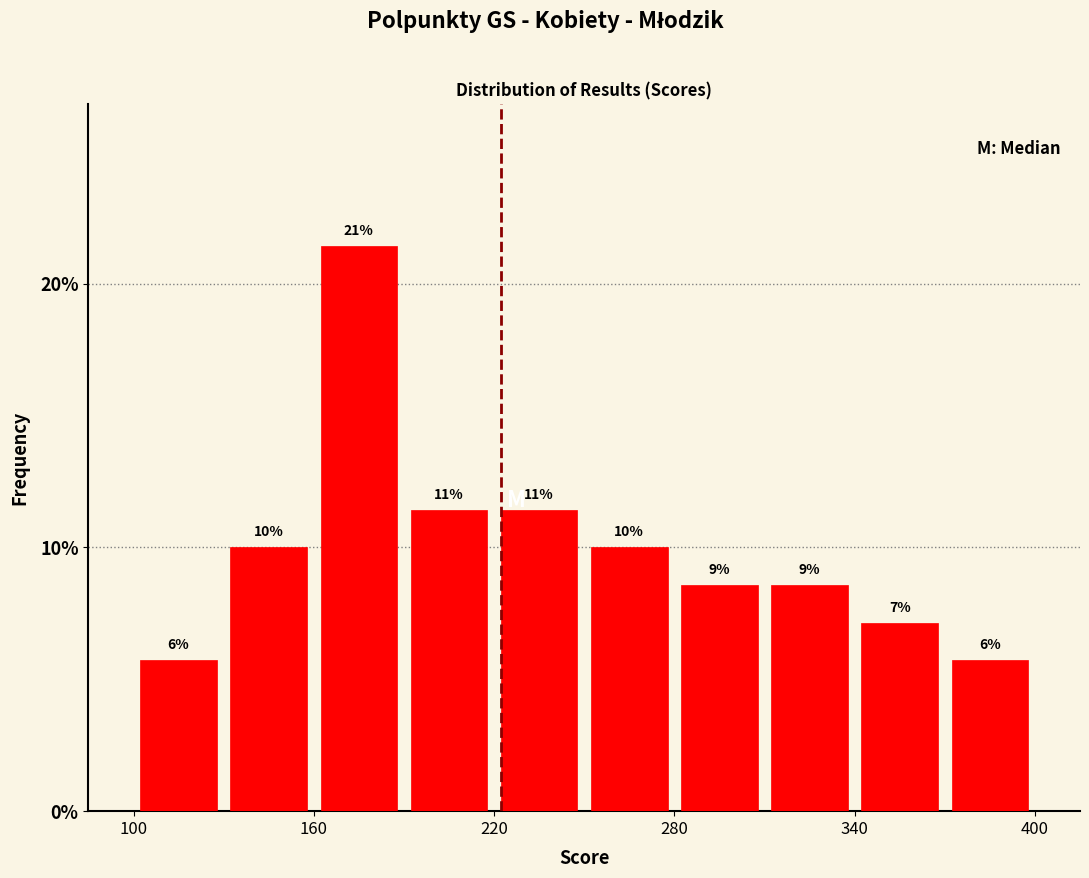

Read against the x-axis, roughly where is the centre of the tallest bar?

180